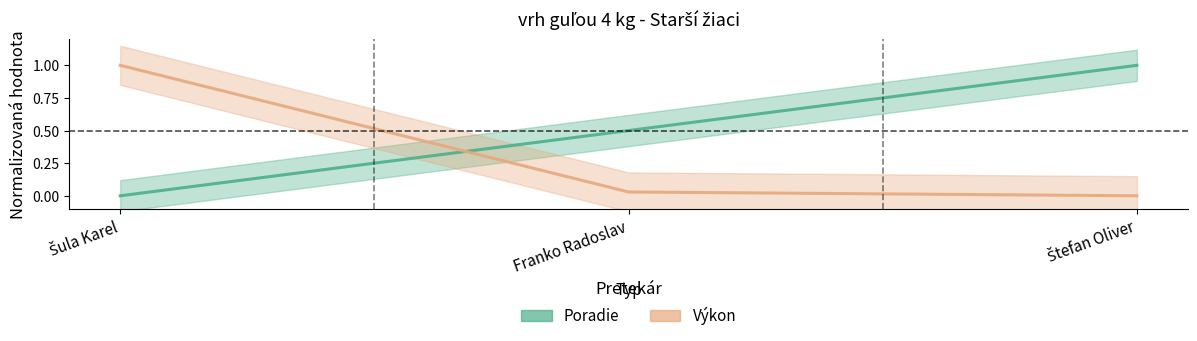

Which series has the largest total across all categories?

Poradie